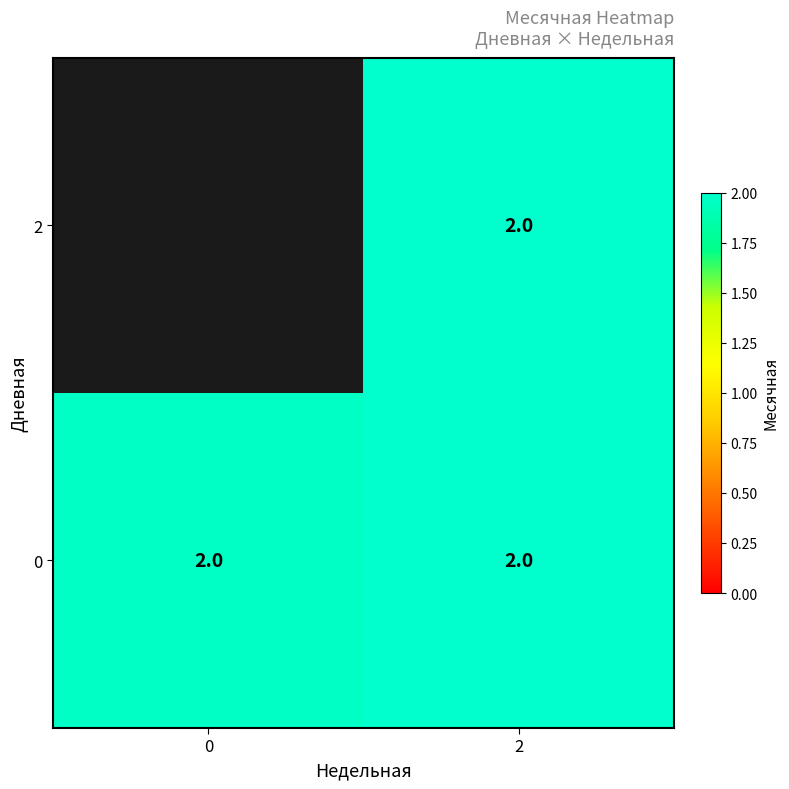

Which has a higher value, 0 or 2?

2